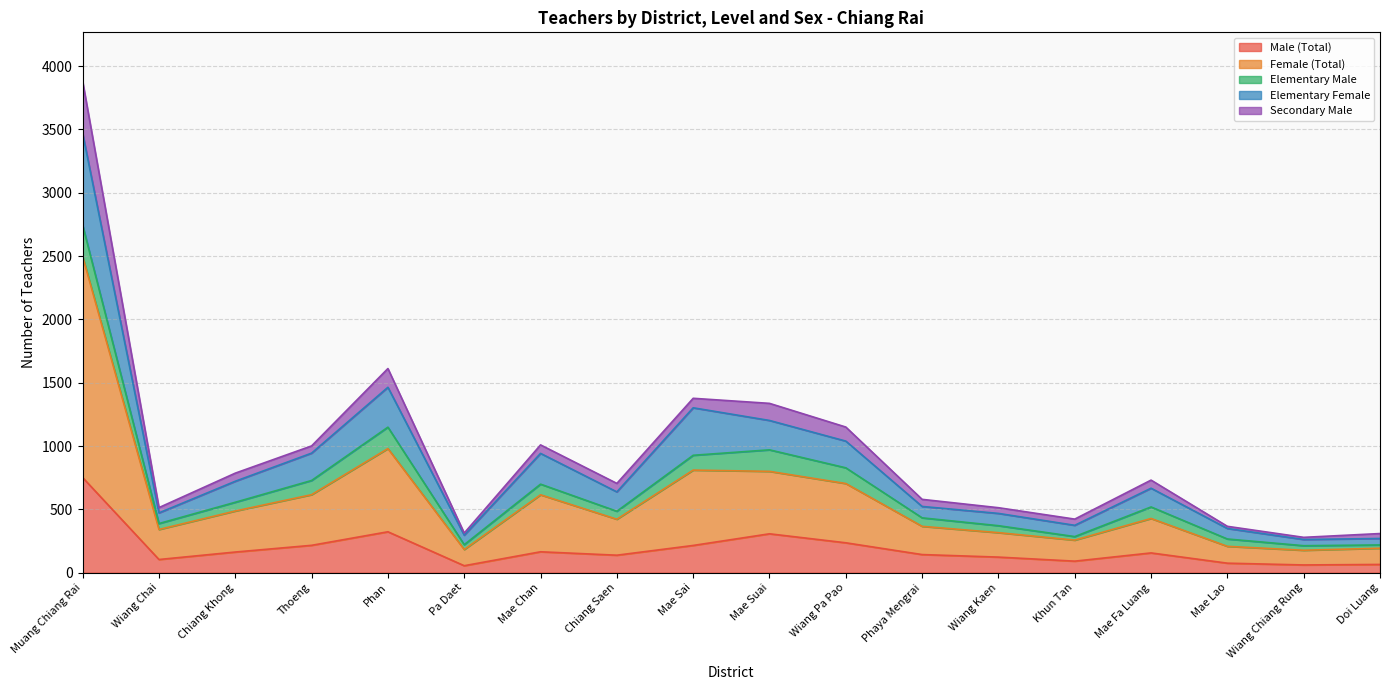

At which label does Elementary Female first exceed 667?

Muang Chiang Rai